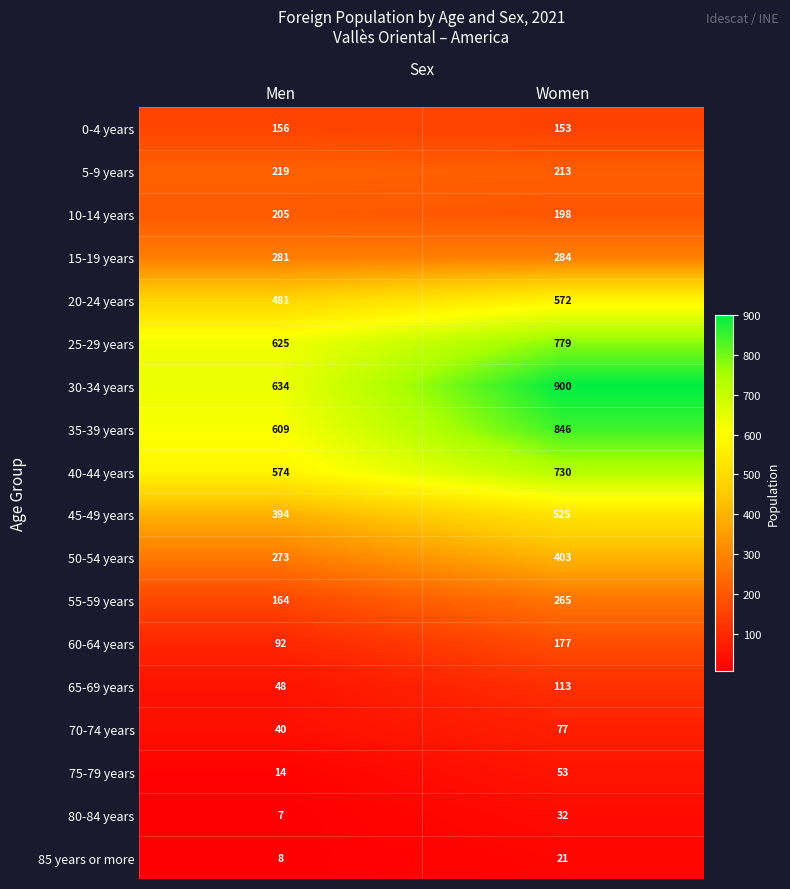

Which series has the largest total across all categories?

30-34 years